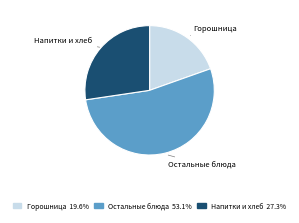

Between Горошница and Остальные блюда, which is larger?

Остальные блюда